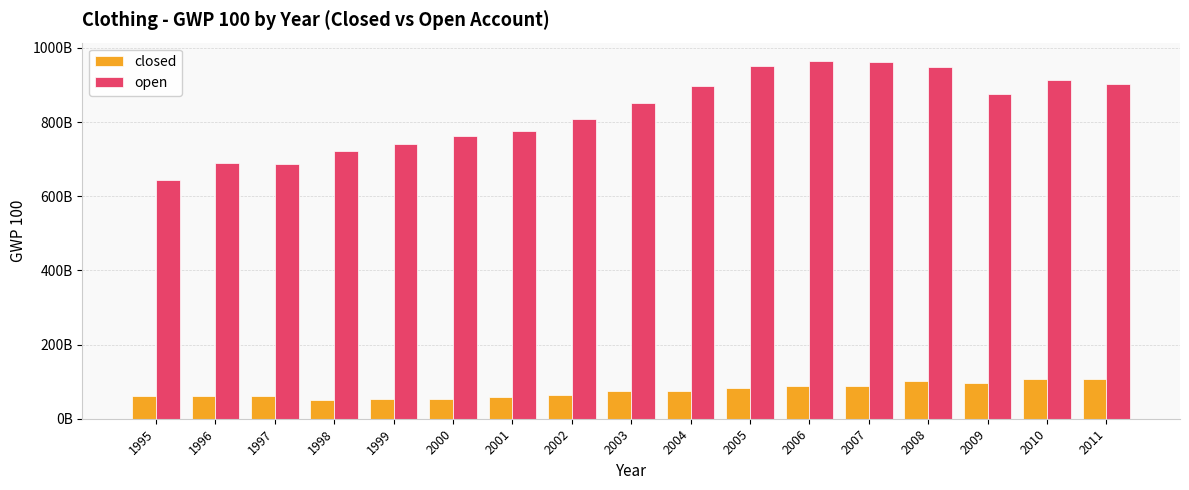

What is the difference between the maximum and second lowest values in the open series?

279465374248.1